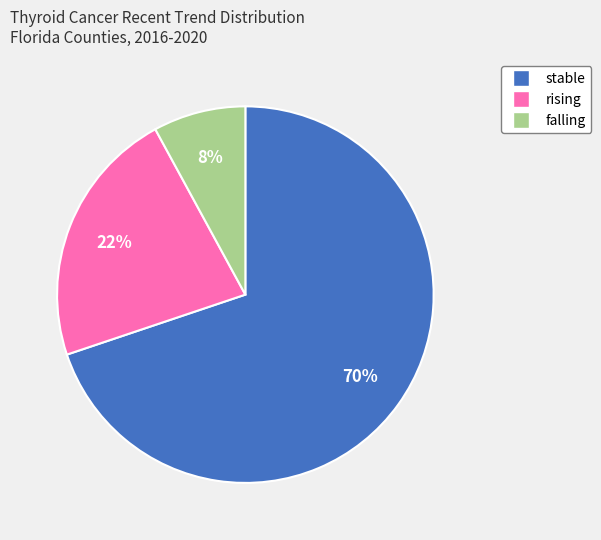

What is the ratio of the value at falling to the value at rising?

0.4